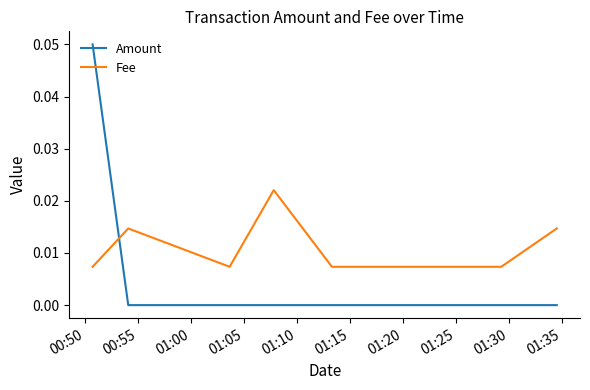

How many times do Amount and Fee cross each other?

1